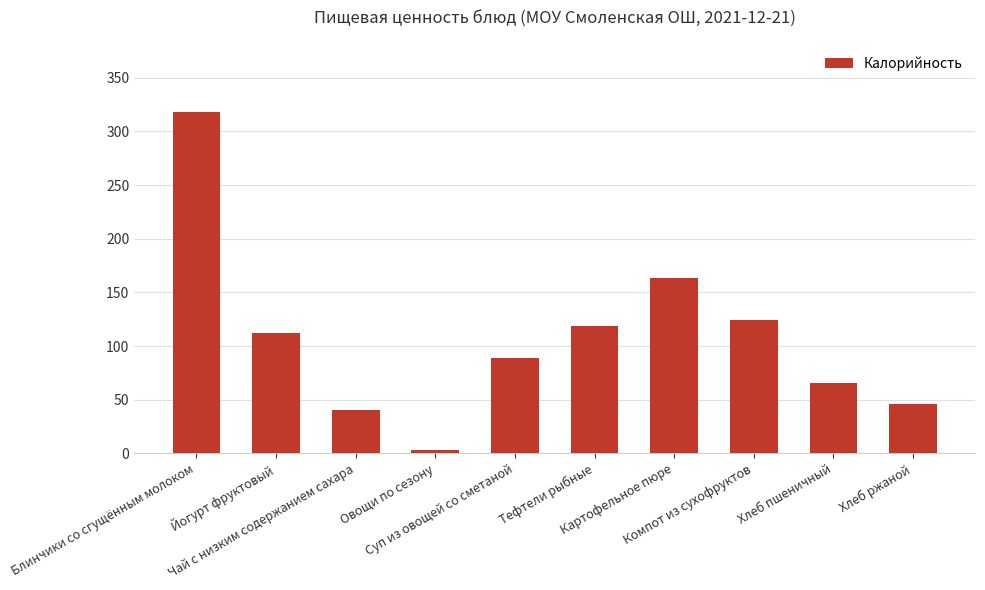

What is the label of the 2nd bar from the right?

Хлеб пшеничный